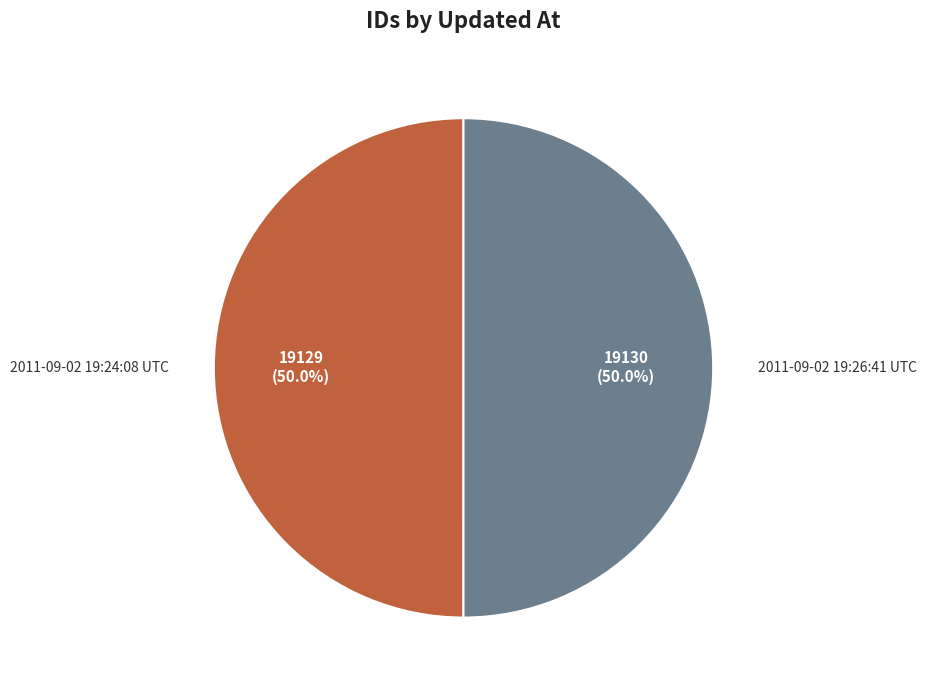

To the nearest percent, what is the average slice percentage?

50%